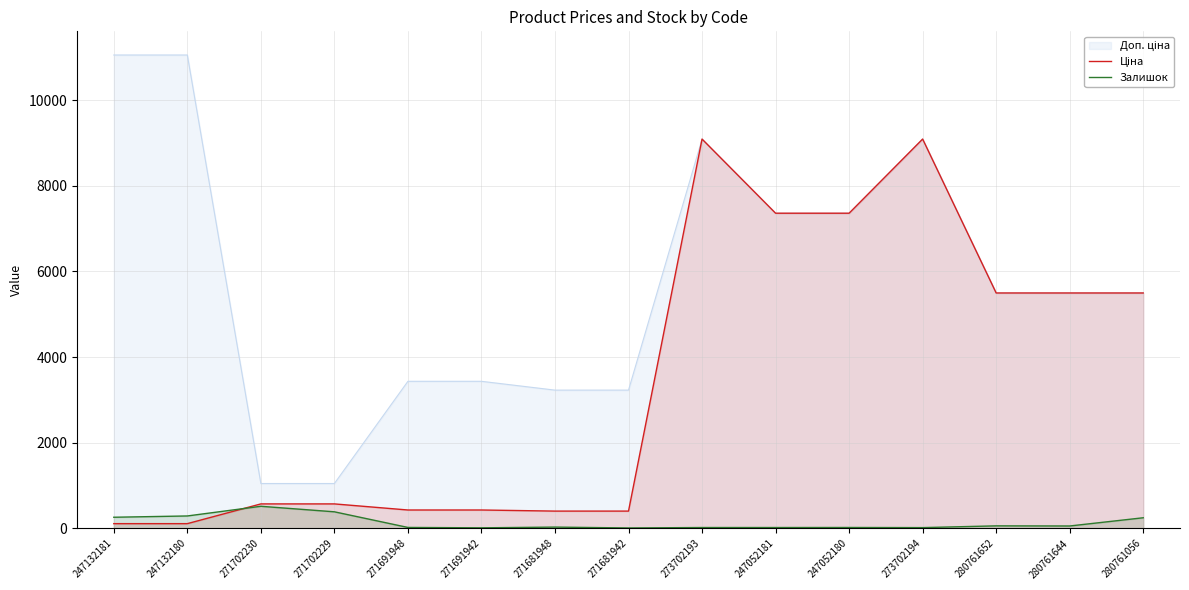

The Залишок series shows 26.2 at 247052181. True or false?

False